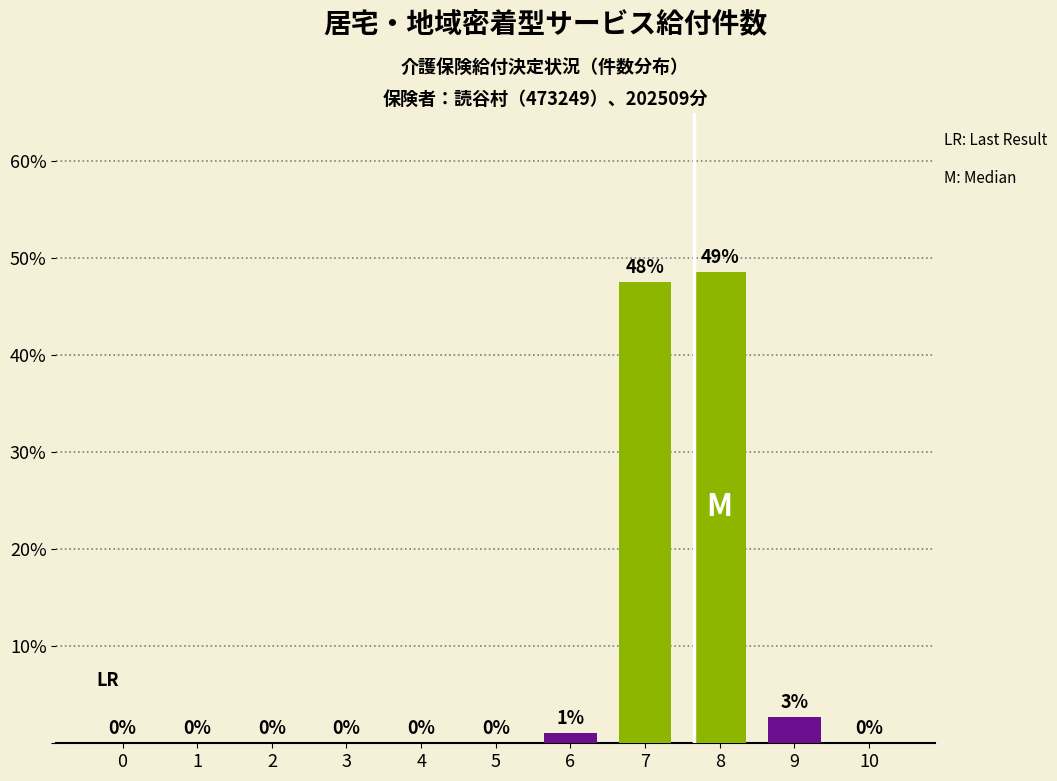

The value at 2 is -31.6. True or false?

False